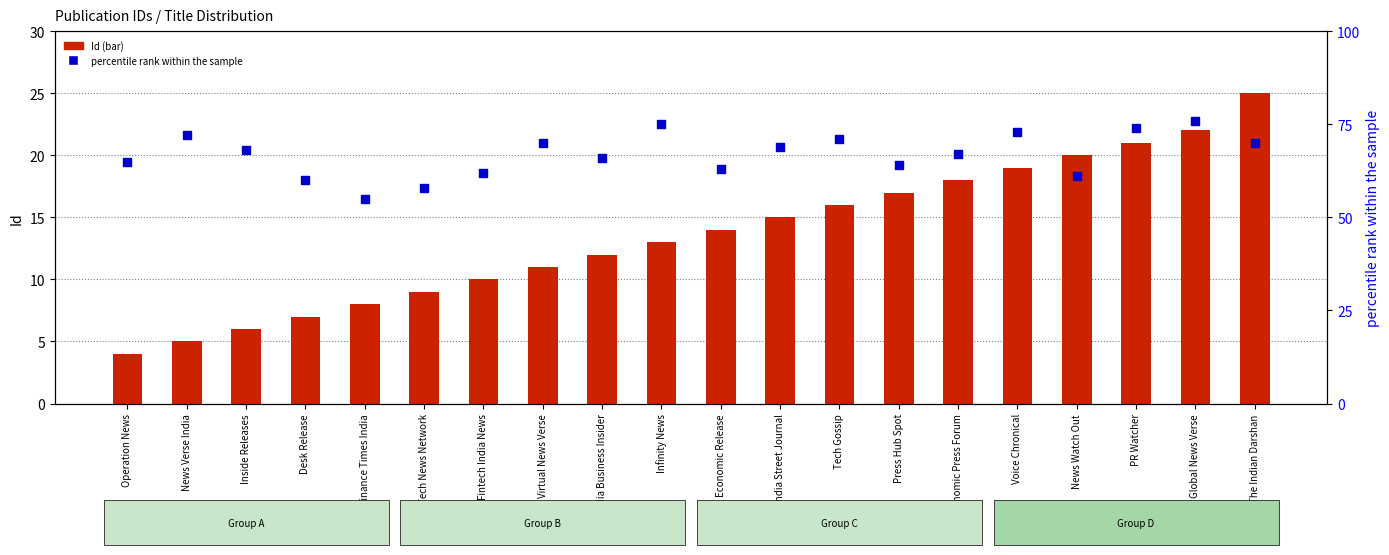

At which category is the sum across all series the highest?

Global News Verse